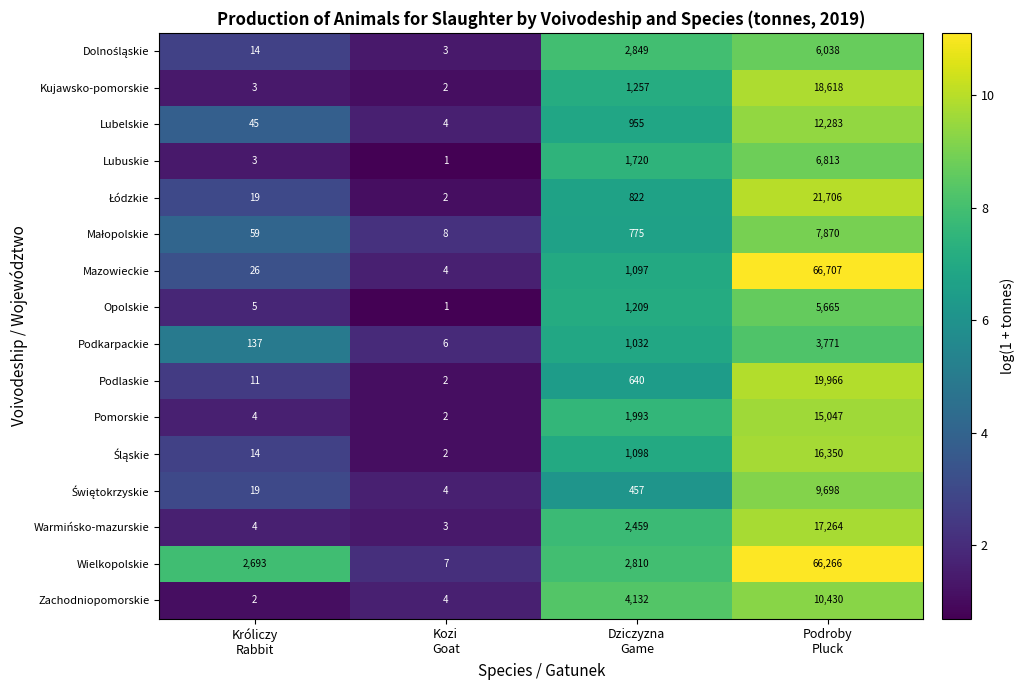

Which series changed the most between Kozi
Goat and Podroby
Pluck?

Mazowieckie